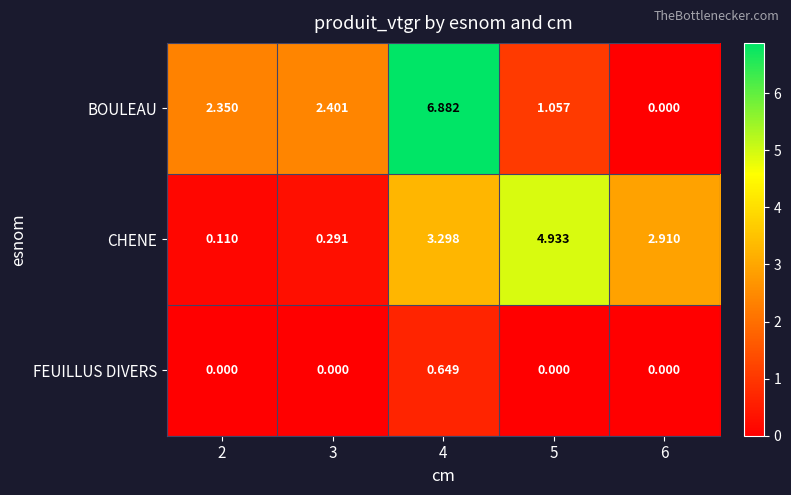

Which series has the largest range (max minus min)?

BOULEAU